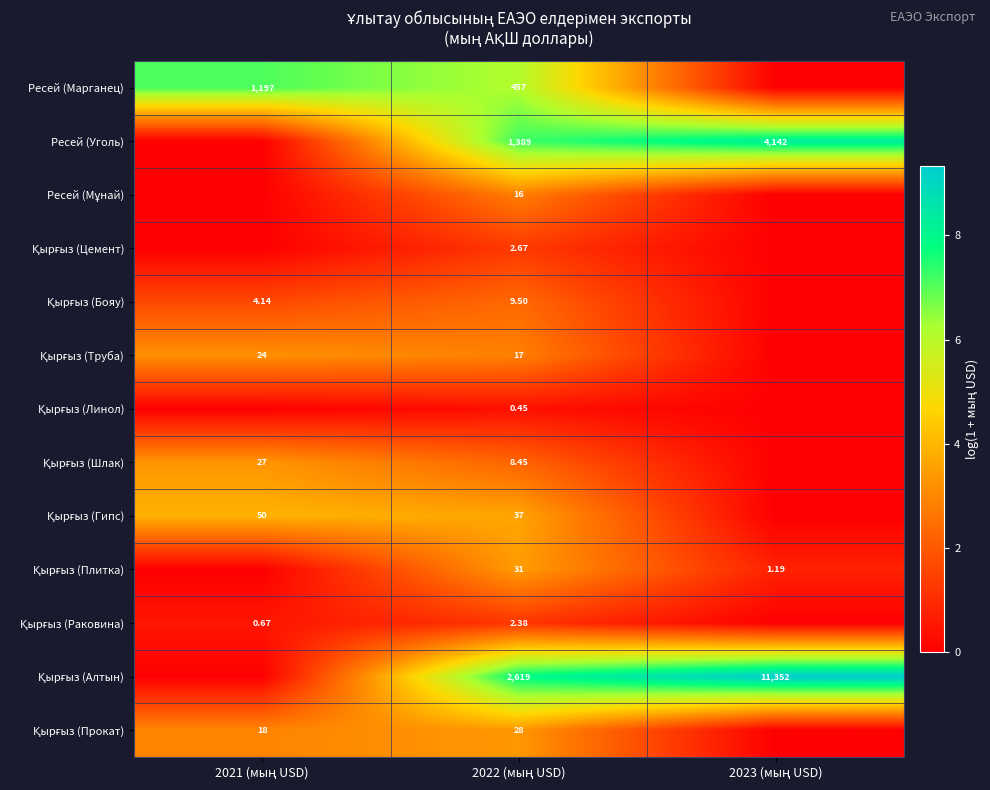

Where is Қырғыз (Раковина) nearest to the value 0?

2023 (мың USD)